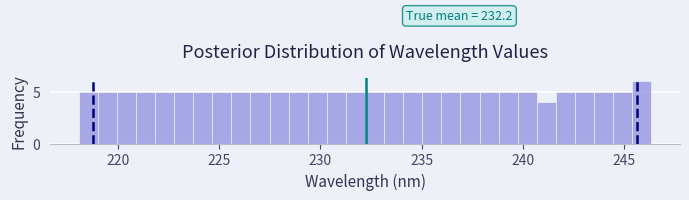

Around what value on the x-axis is the tallest bar? Give the approximate position of its centre, as read against the axis.

246.0